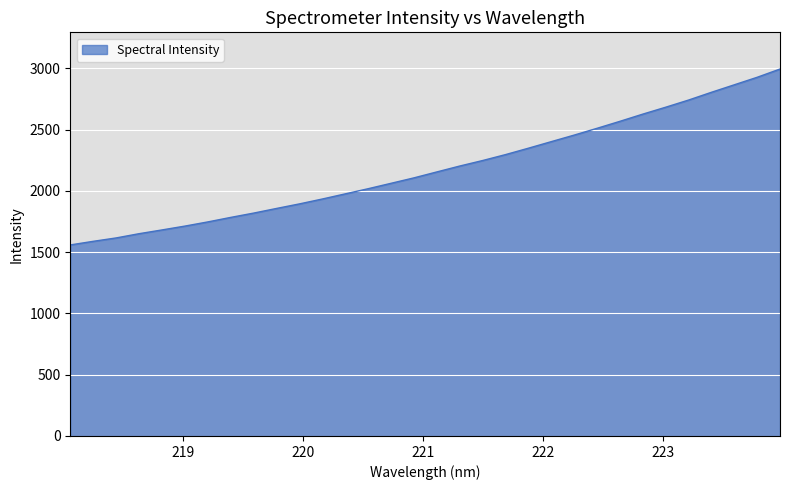

Does the chart have visible grid lines?

Yes